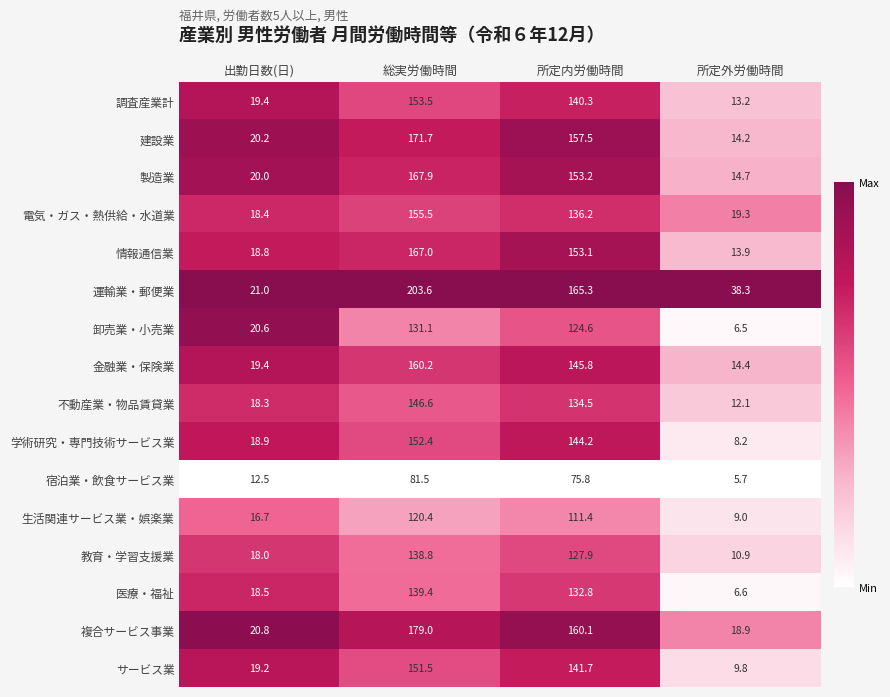

Which label corresponds to the smallest value in the chart?

所定外労働時間